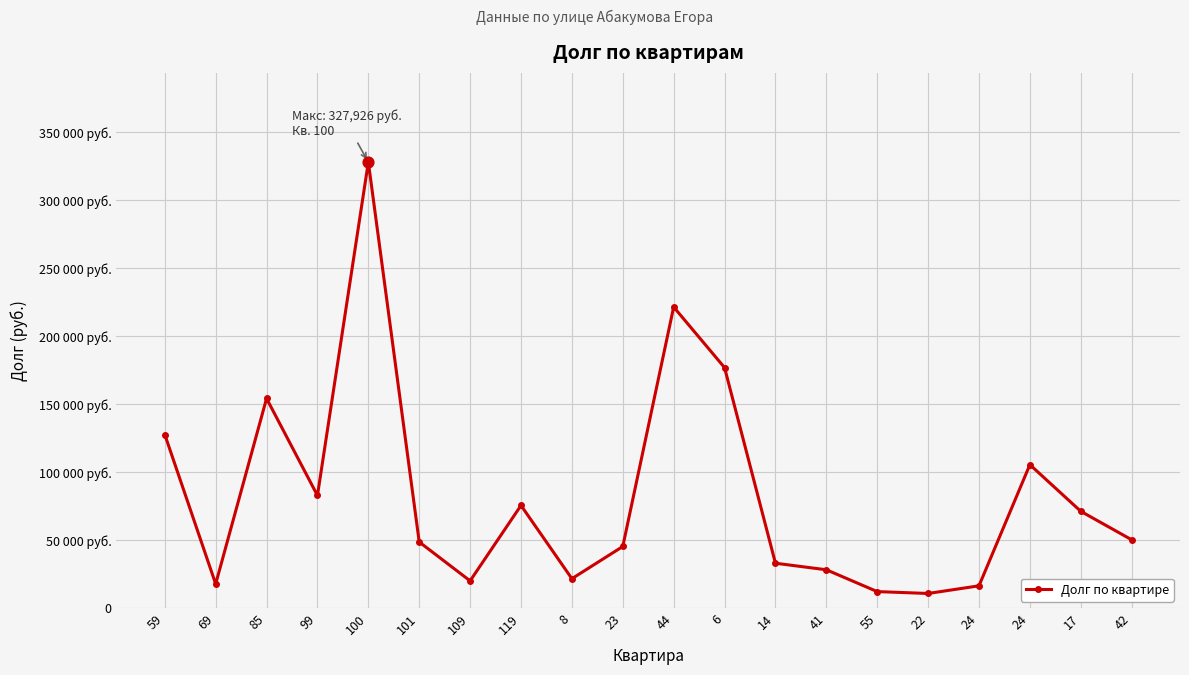

What is the change in value from 85 to 24?

-48694.2